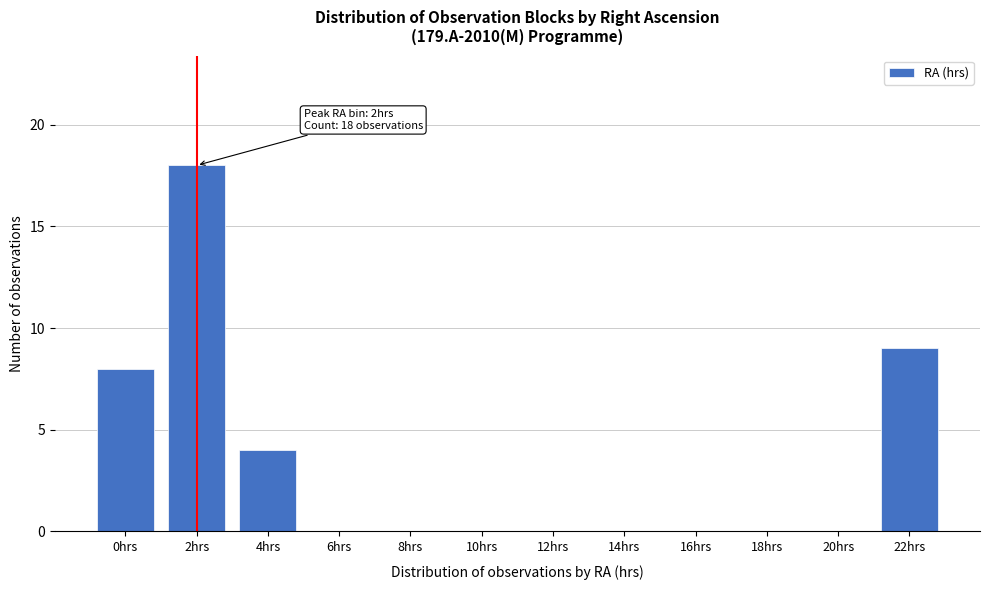

Reading right to left, extract all data points from this chart.

22hrs=9	20hrs=0	18hrs=0	16hrs=0	14hrs=0	12hrs=0	10hrs=0	8hrs=0	6hrs=0	4hrs=4	2hrs=18	0hrs=8